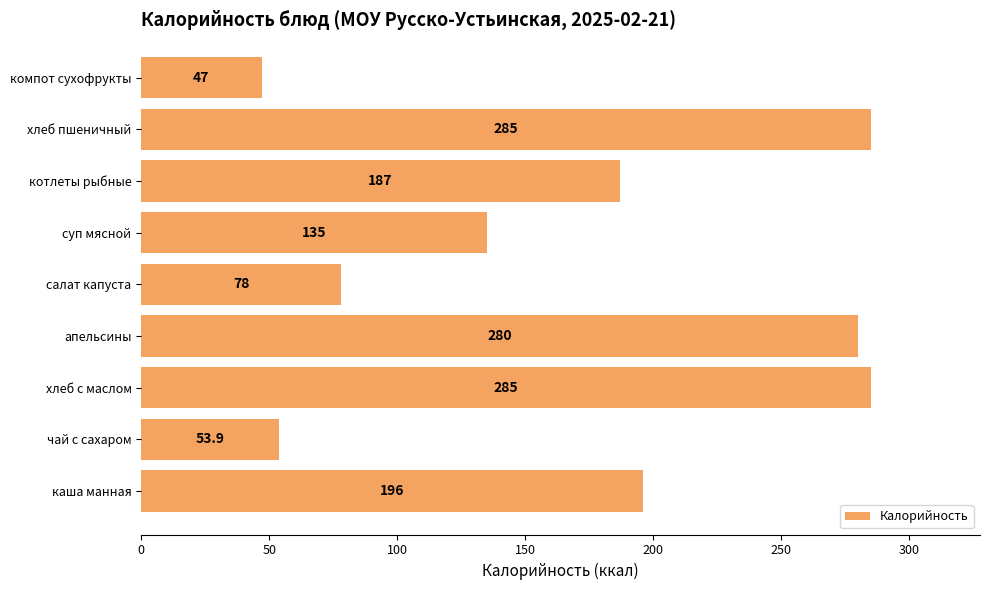

Between суп мясной and компот сухофрукты, which is larger?

суп мясной